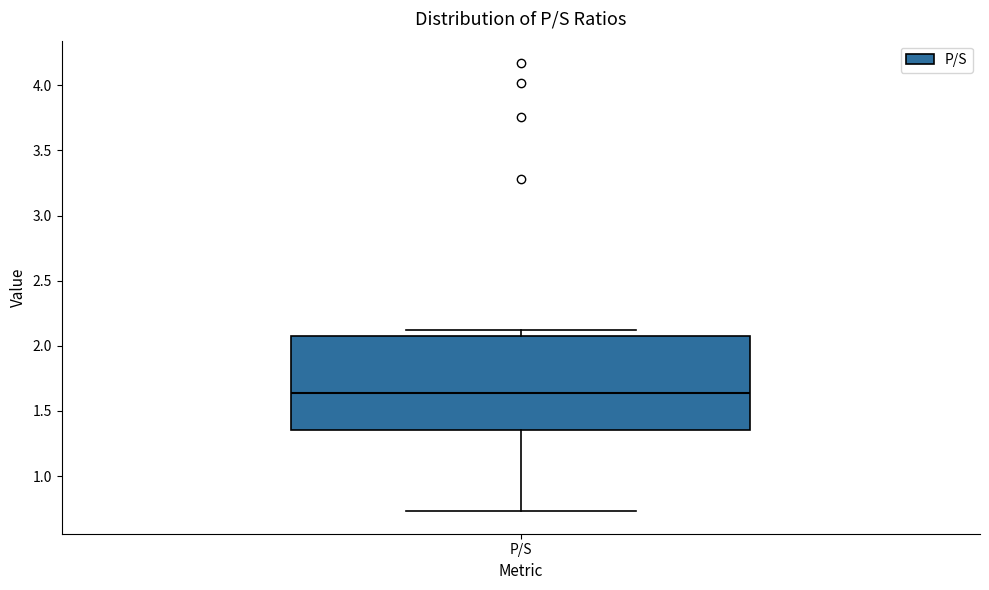

Where is the upper edge of the box for P/S on the y-axis? The values are not printed on the chart, so give them approximately, as read against the axis.

2.10